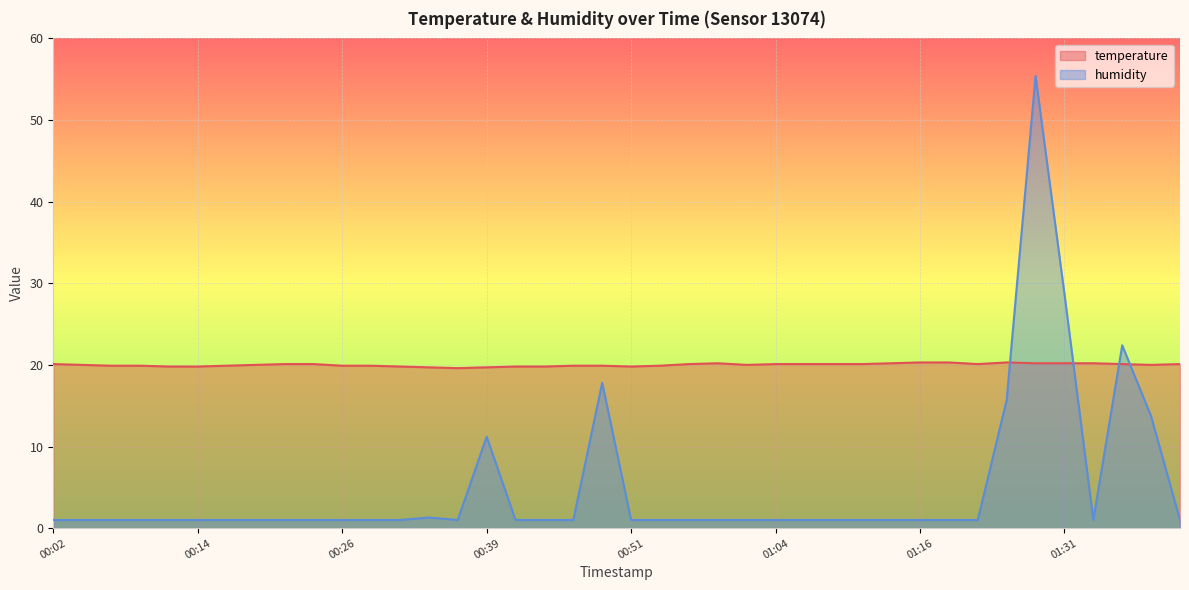

Reading right to left, list all the values displayed in this chart.

temperature: 01:41=20.1	01:39=20.0	01:36=20.1	01:34=20.2	01:31=20.2	01:29=20.2	01:26=20.3	01:24=20.1	01:22=20.3	01:16=20.3	01:14=20.2	01:12=20.1	01:09=20.1	01:07=20.1	01:04=20.1	01:02=20.0	00:59=20.2	00:57=20.1	00:54=19.9	00:51=19.8	00:48=19.9	00:46=19.9	00:43=19.8	00:41=19.8	00:39=19.7	00:36=19.6	00:34=19.7	00:31=19.8	00:29=19.9	00:26=19.9	00:24=20.1	00:21=20.1	00:19=20.0	00:16=19.9	00:14=19.8	00:12=19.8	00:09=19.9	00:07=19.9	00:04=20.0	00:02=20.1
humidity: 01:41=1.0	01:39=13.7	01:36=22.4	01:34=1.0	01:31=28.7	01:29=55.4	01:26=15.7	01:24=1.0	01:22=1.0	01:16=1.0	01:14=1.0	01:12=1.0	01:09=1.0	01:07=1.0	01:04=1.0	01:02=1.0	00:59=1.0	00:57=1.0	00:54=1.0	00:51=1.0	00:48=17.8	00:46=1.0	00:43=1.0	00:41=1.0	00:39=11.2	00:36=1.0	00:34=1.3	00:31=1.0	00:29=1.0	00:26=1.0	00:24=1.0	00:21=1.0	00:19=1.0	00:16=1.0	00:14=1.0	00:12=1.0	00:09=1.0	00:07=1.0	00:04=1.0	00:02=1.0